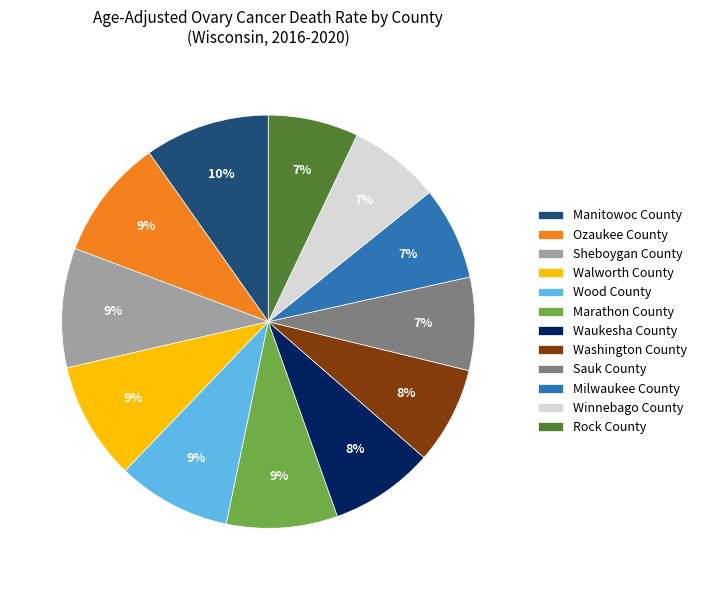

To the nearest percent, what is the difference between the largest and smallest slice percentages?

3%